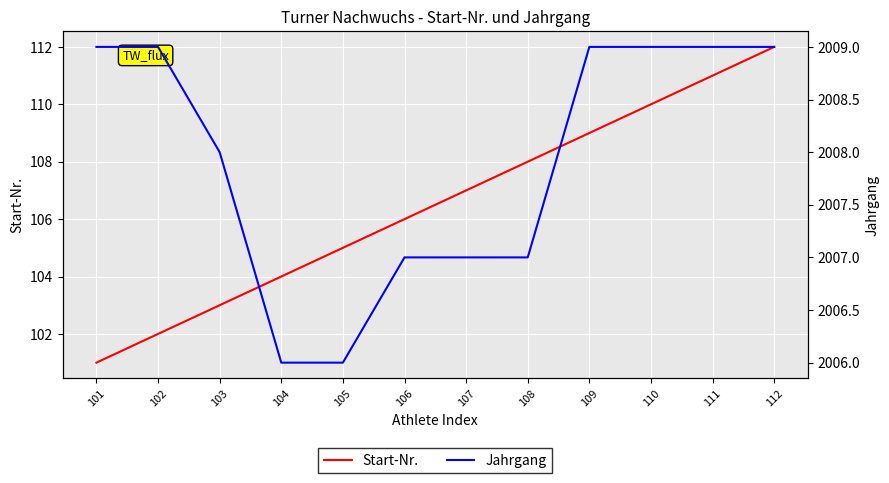

True or false: Jahrgang and Start-Nr. cross at least once.

False